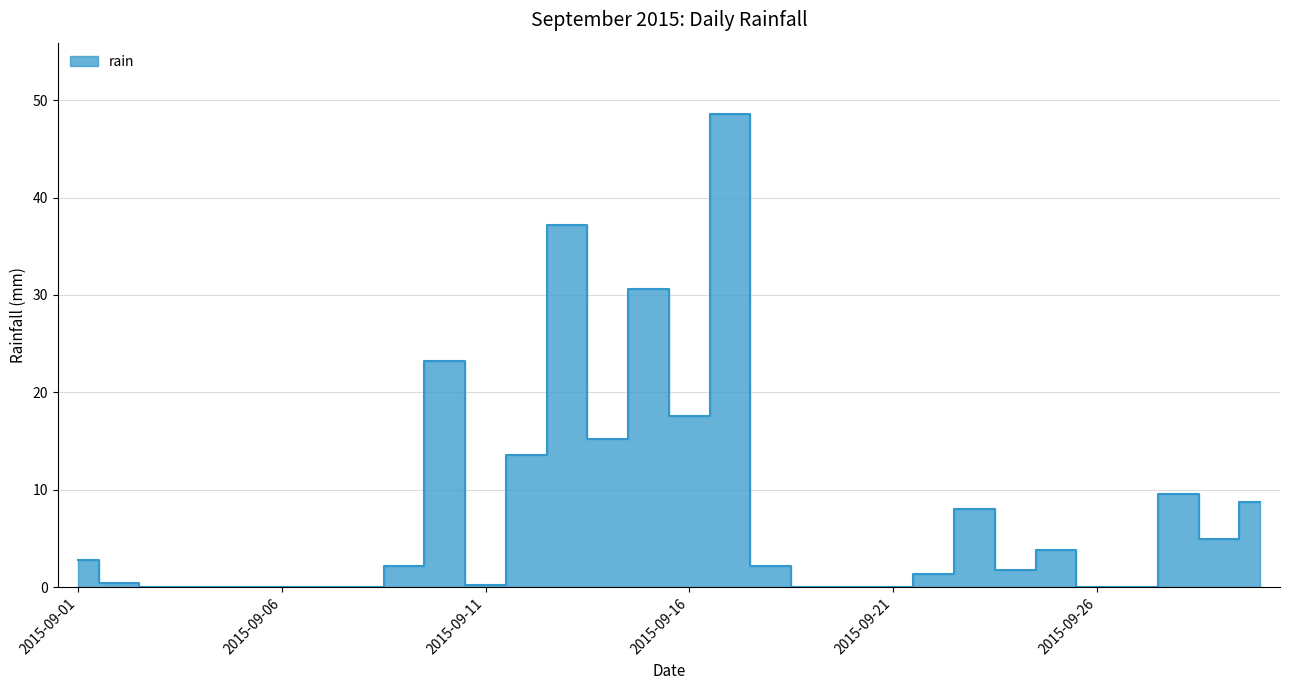

List the labels in order of value, smallest first.

2015-09-03, 2015-09-04, 2015-09-05, 2015-09-06, 2015-09-07, 2015-09-08, 2015-09-19, 2015-09-20, 2015-09-21, 2015-09-26, 2015-09-27, 2015-09-11, 2015-09-02, 2015-09-22, 2015-09-24, 2015-09-09, 2015-09-18, 2015-09-01, 2015-09-25, 2015-09-29, 2015-09-23, 2015-09-30, 2015-09-28, 2015-09-12, 2015-09-14, 2015-09-16, 2015-09-10, 2015-09-15, 2015-09-13, 2015-09-17